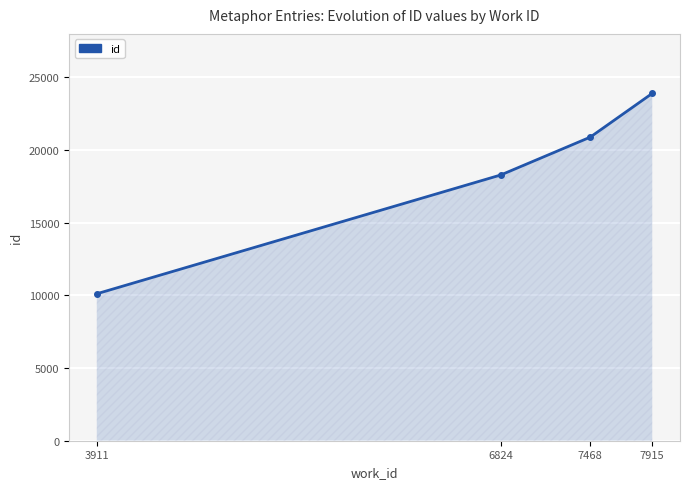

What is the ratio of the value at 7915 to the value at 3911?

2.4